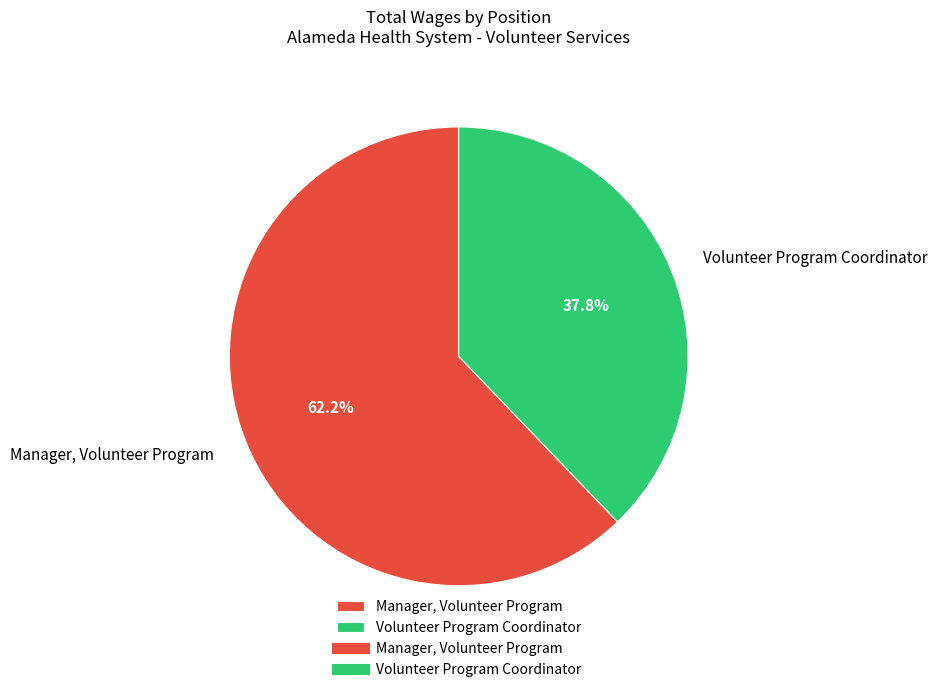

To the nearest percent, what is the combined percentage of Manager, Volunteer Program and Volunteer Program Coordinator?

100%